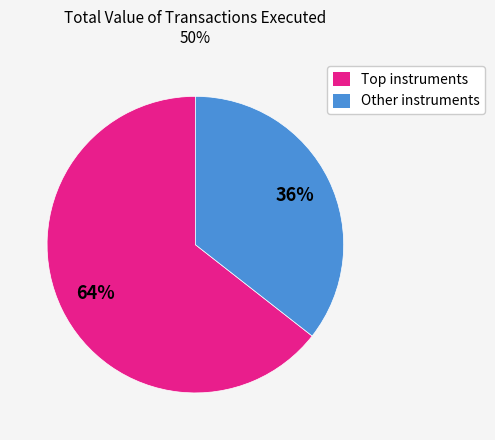

How many segments does this pie chart have?

2